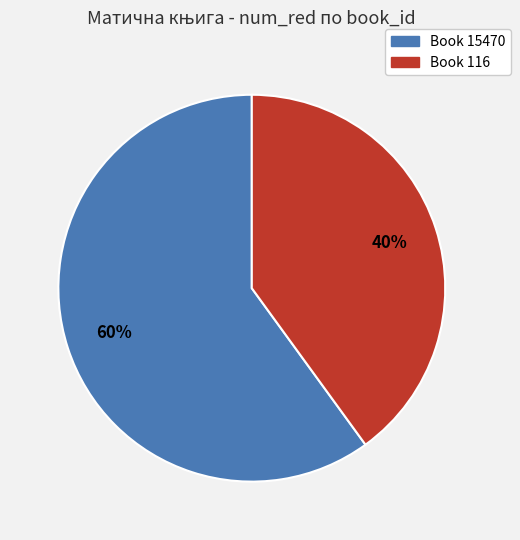

To the nearest percent, what is the average slice percentage?

50%